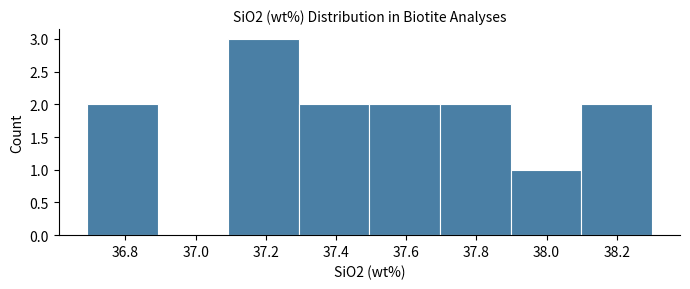

Over which range of the x-axis is the bar tallest?

37.1 to 37.3